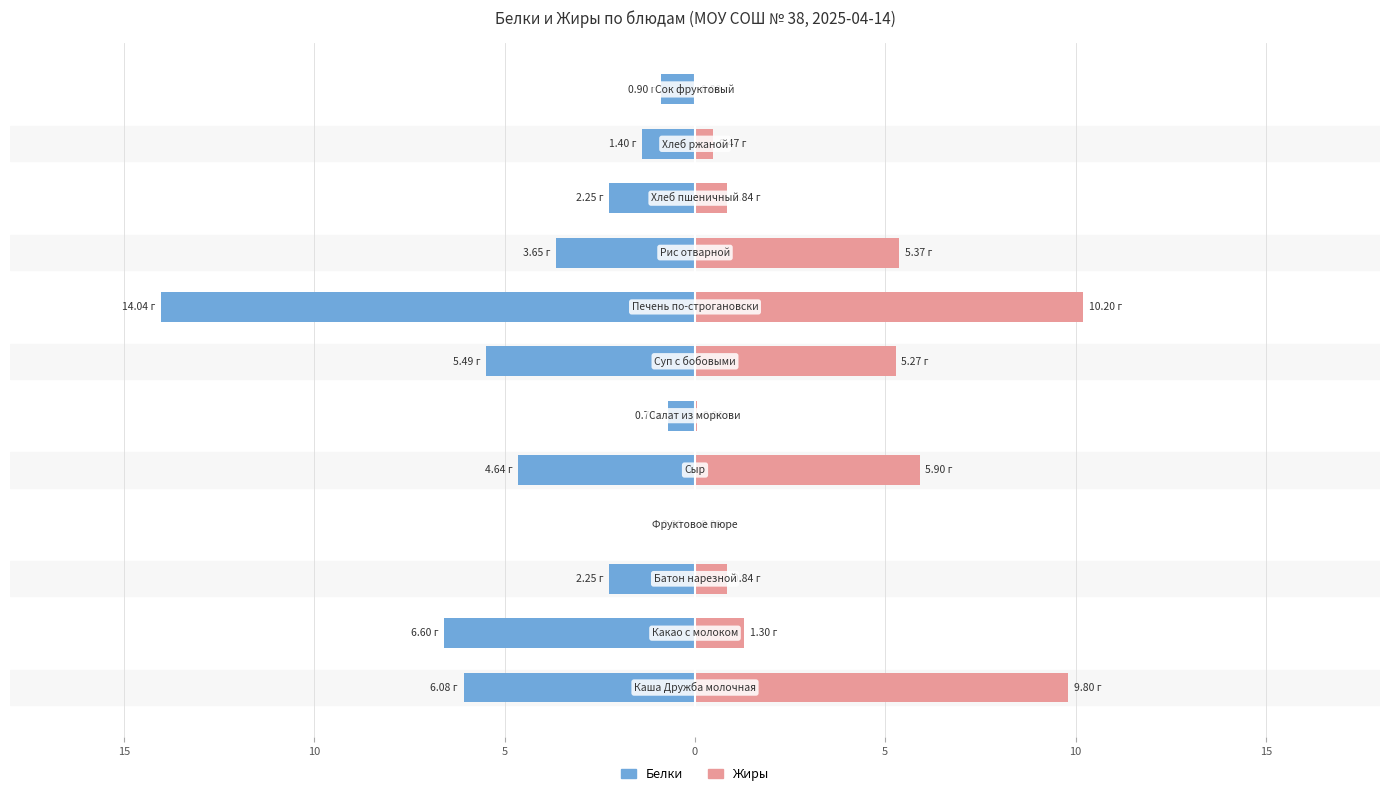

How many data points does each series have?

12